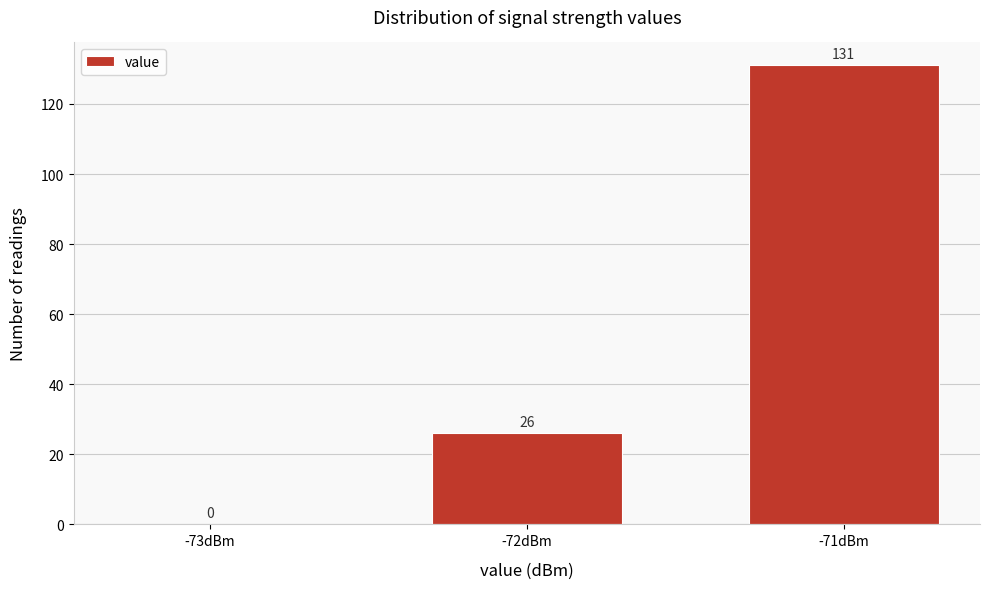

Reading left to right, what are all the values shown in this chart?

-73dBm=0	-72dBm=26	-71dBm=131